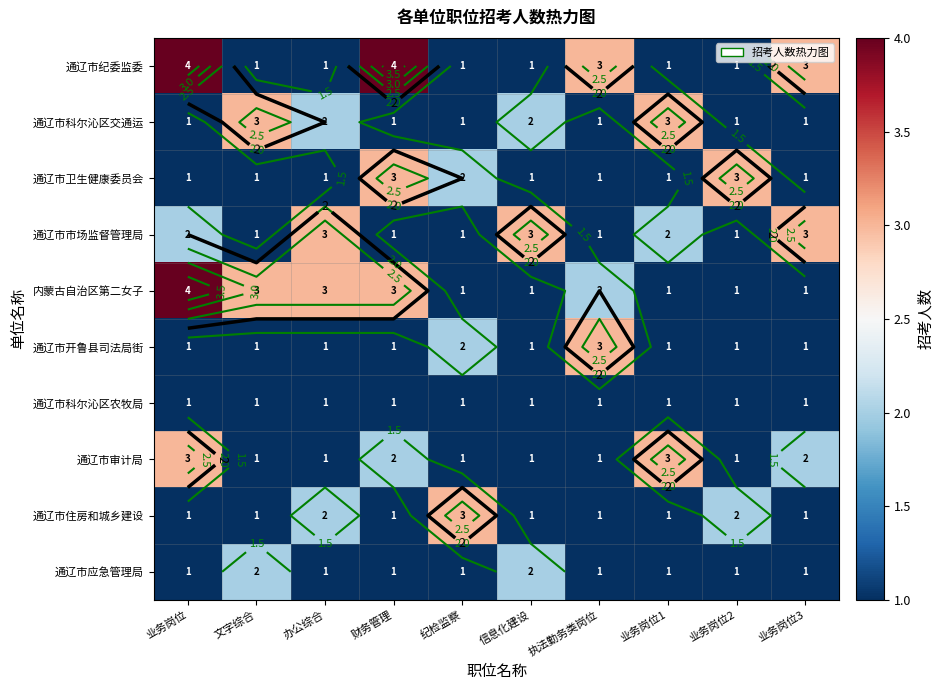

Is it true that 通辽市卫生健康委员会 equals 0 at 办公综合?

False